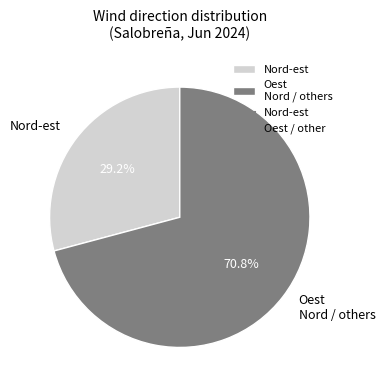

What percentage do Oest Nord / others and Nord-est together represent?

100.0%